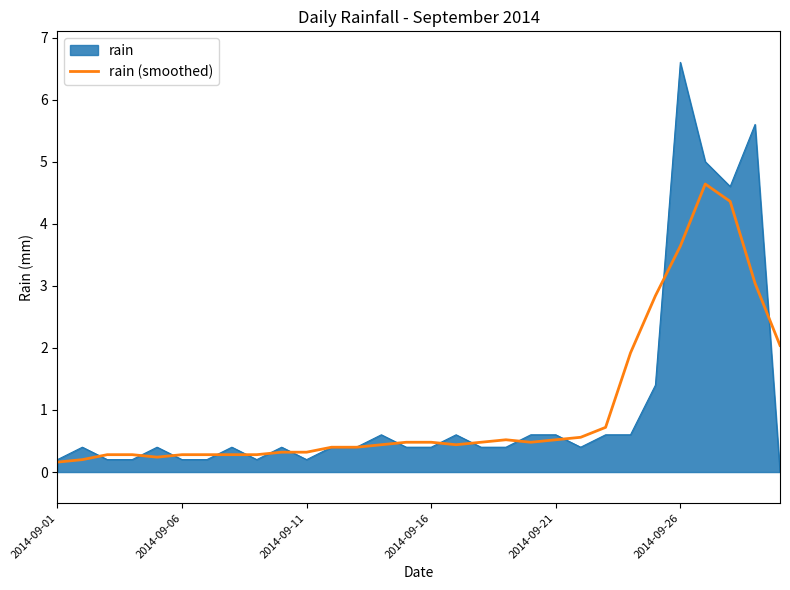

What is the greatest value displayed?

6.6